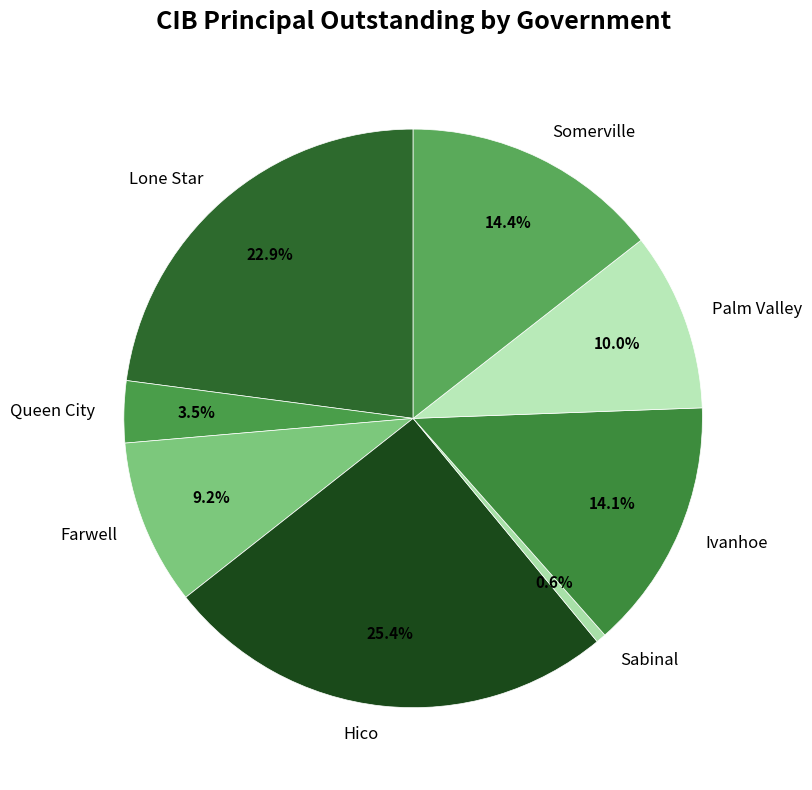

Which category has the smallest portion of the pie?

Sabinal